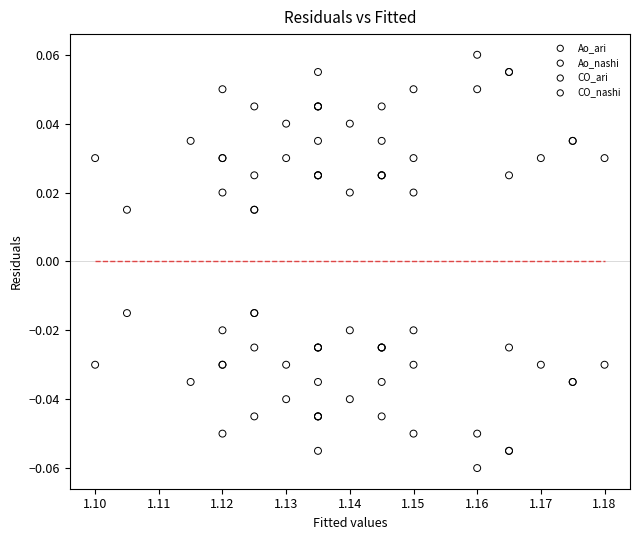

Which series reaches the maximum Y coordinate?

CO_ari